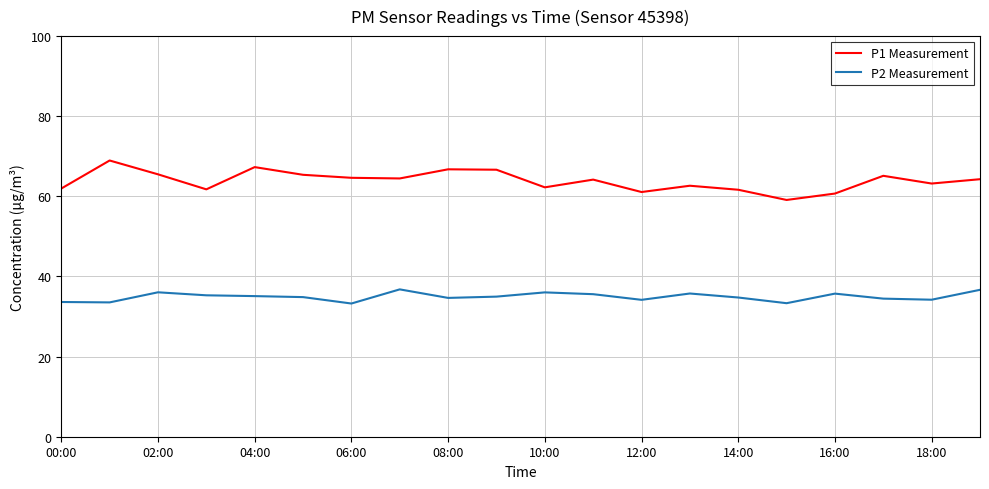

Which series has the largest total across all categories?

P1 Measurement